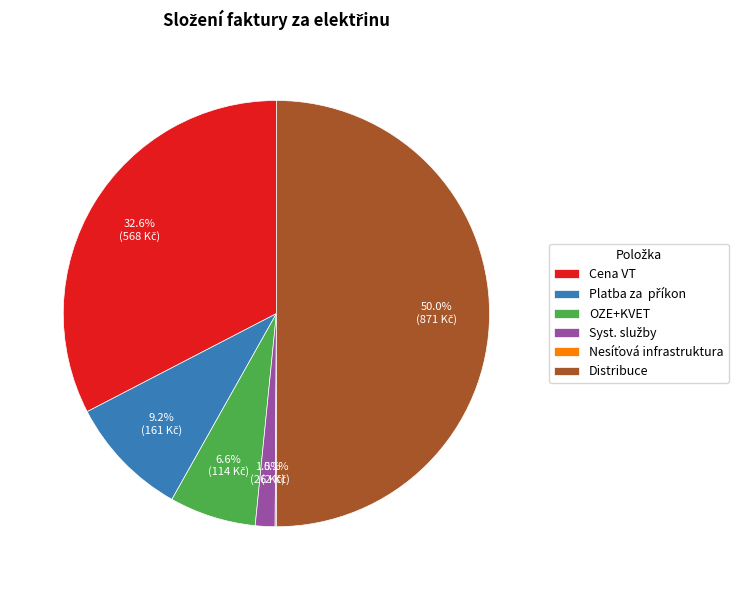

How much of the chart is everything except Cena VT?

67.4%